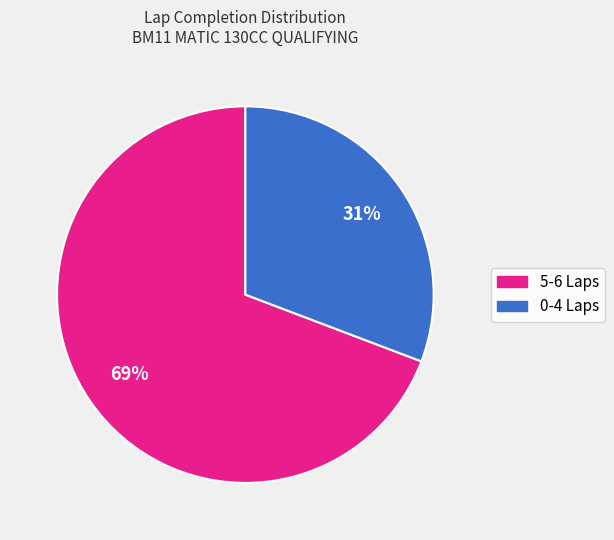

Is it true that 0-4 Laps is 31% of the pie?

True